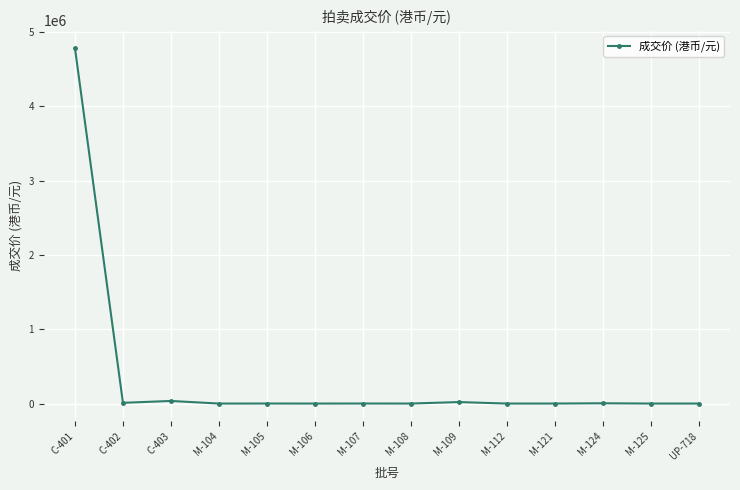

What is the average value?

346494